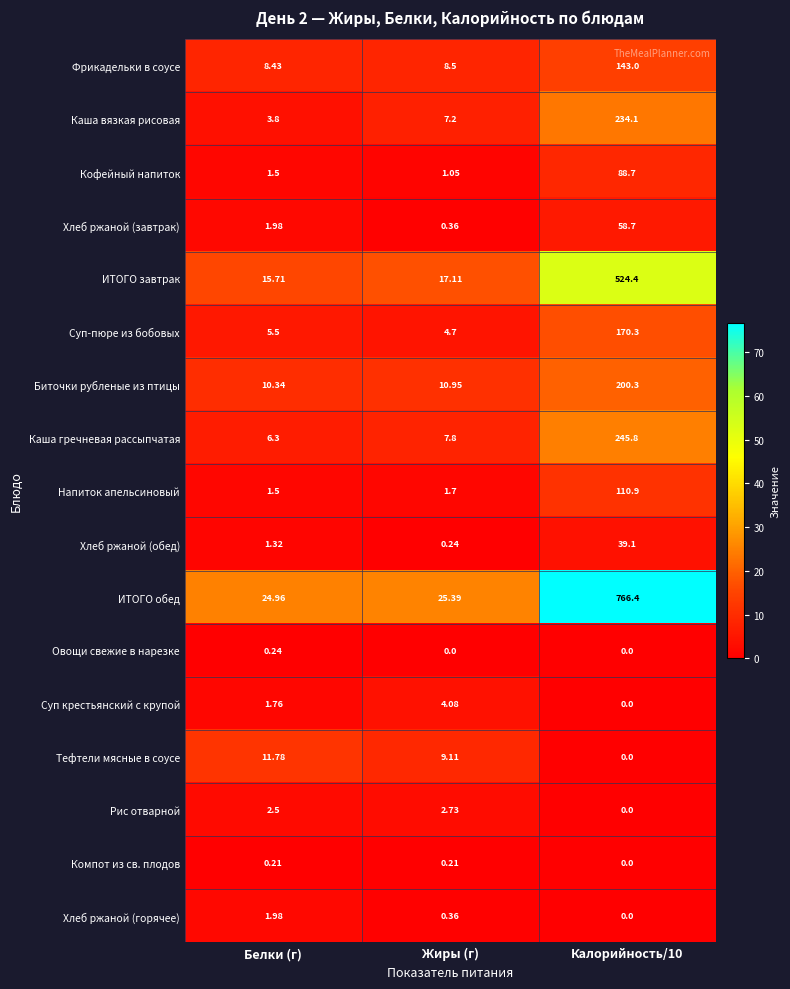

Between Жиры (г) and Калорийность/10, which series saw the biggest shift?

ИТОГО обед